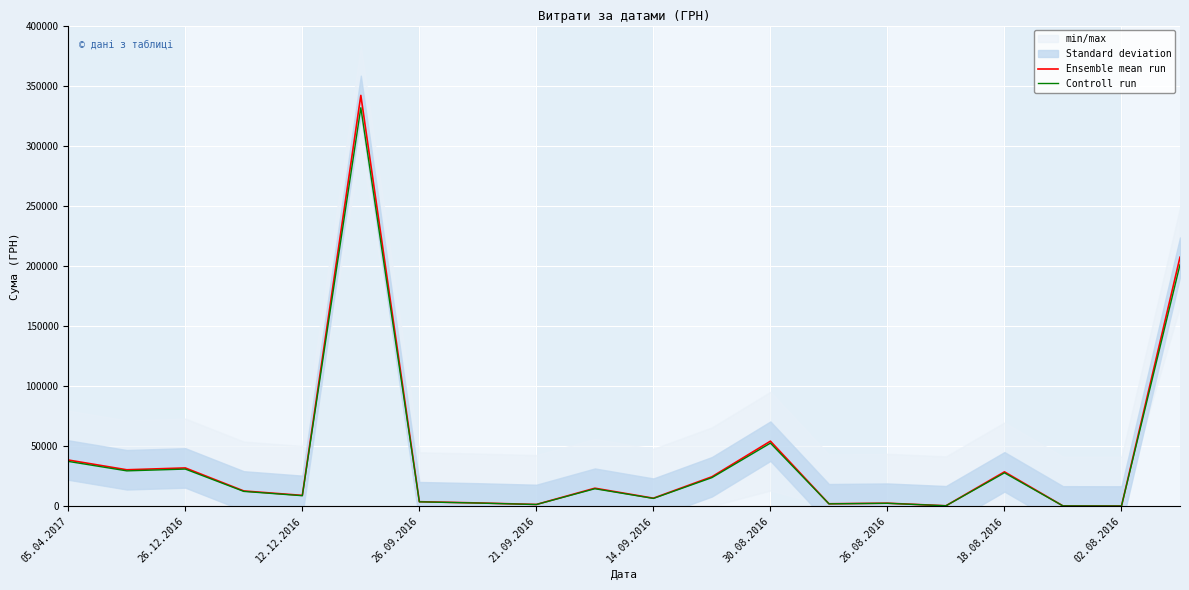

List the series in order of their overall mean, lowest first.

Controll run, Ensemble mean run